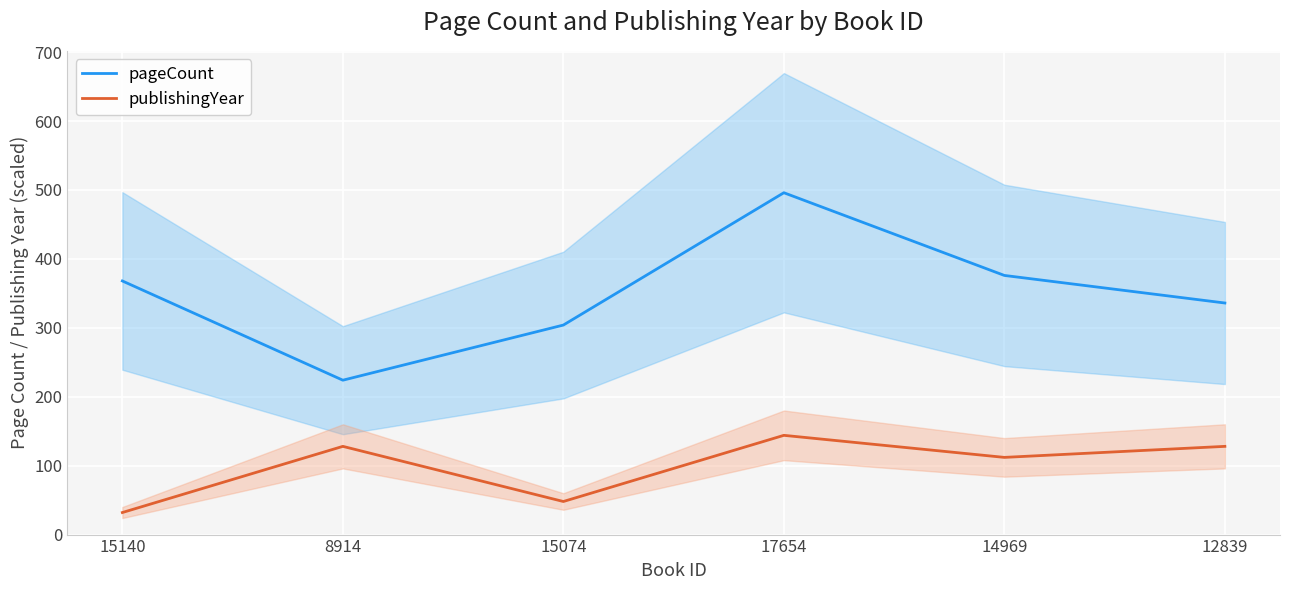

True or false: pageCount and publishingYear intersect in this chart.

False